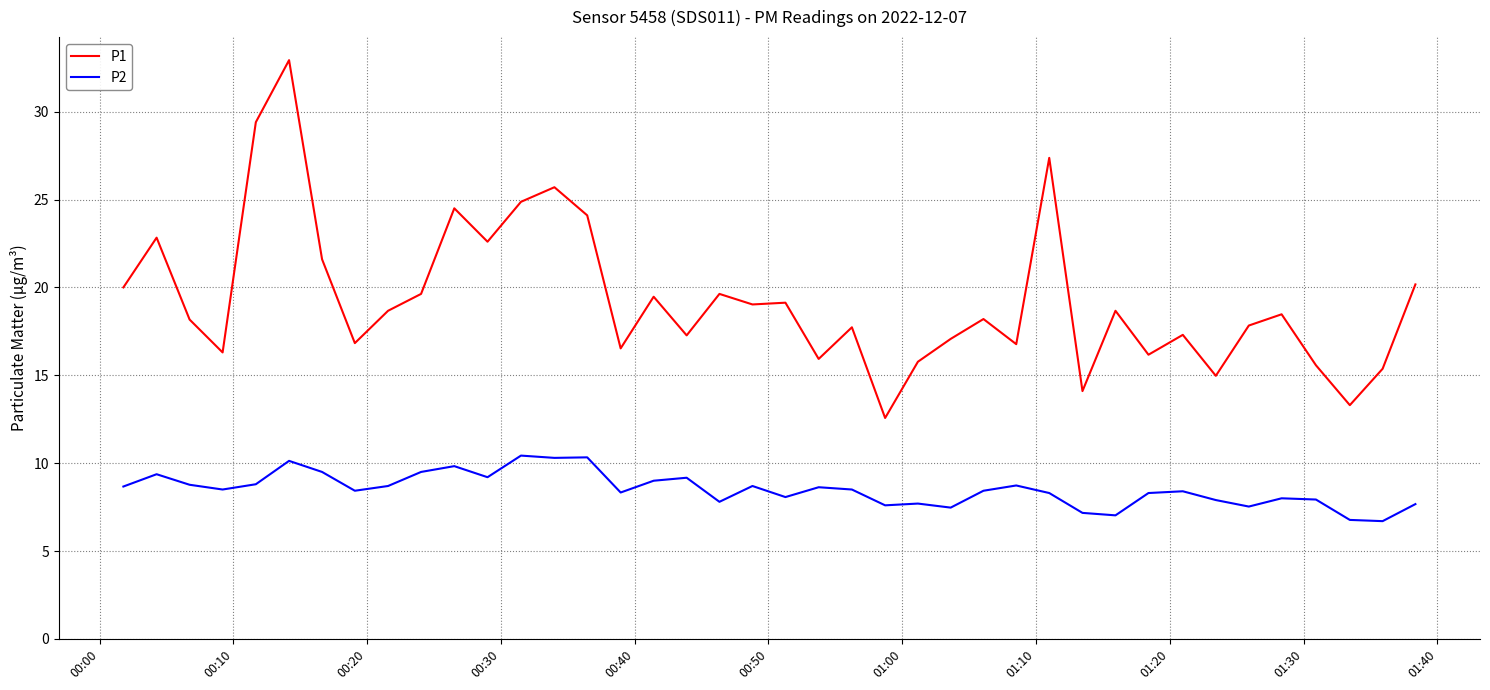

What is the sum of all P2 values?

340.3